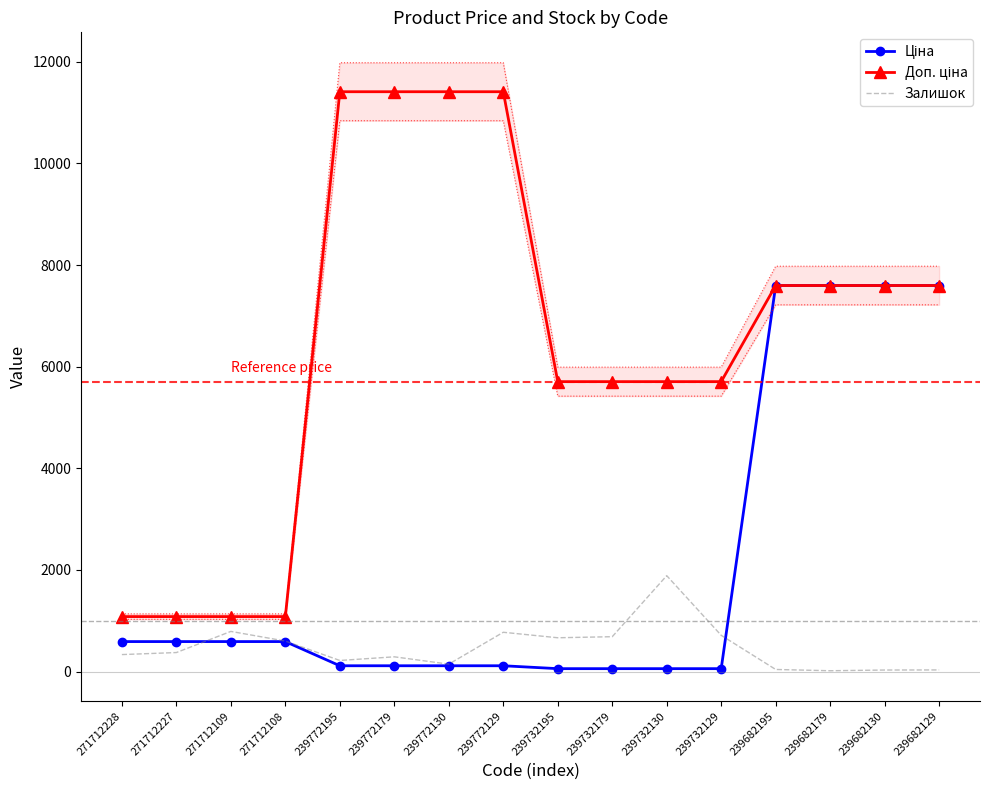

True or false: Ціна and Доп. ціна cross at least once.

False